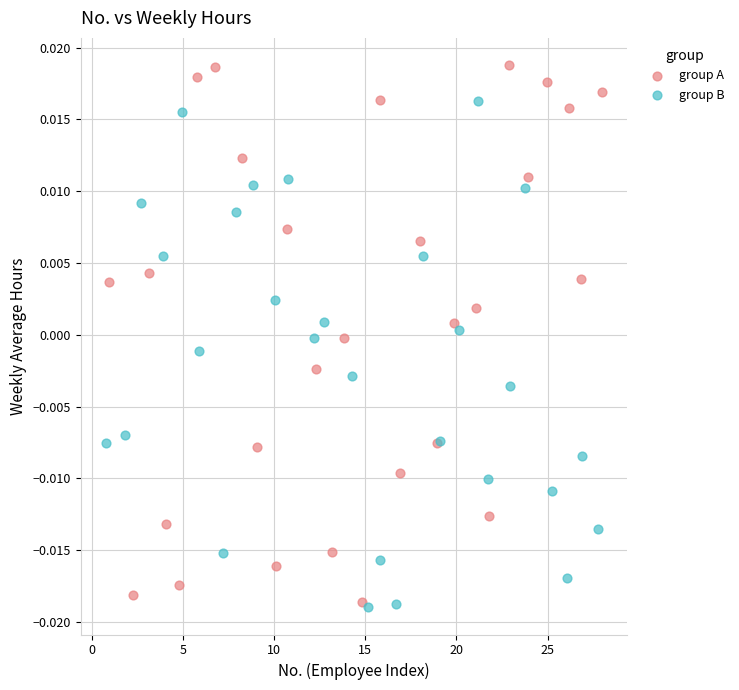

What are all the series names shown in the legend?

group A, group B